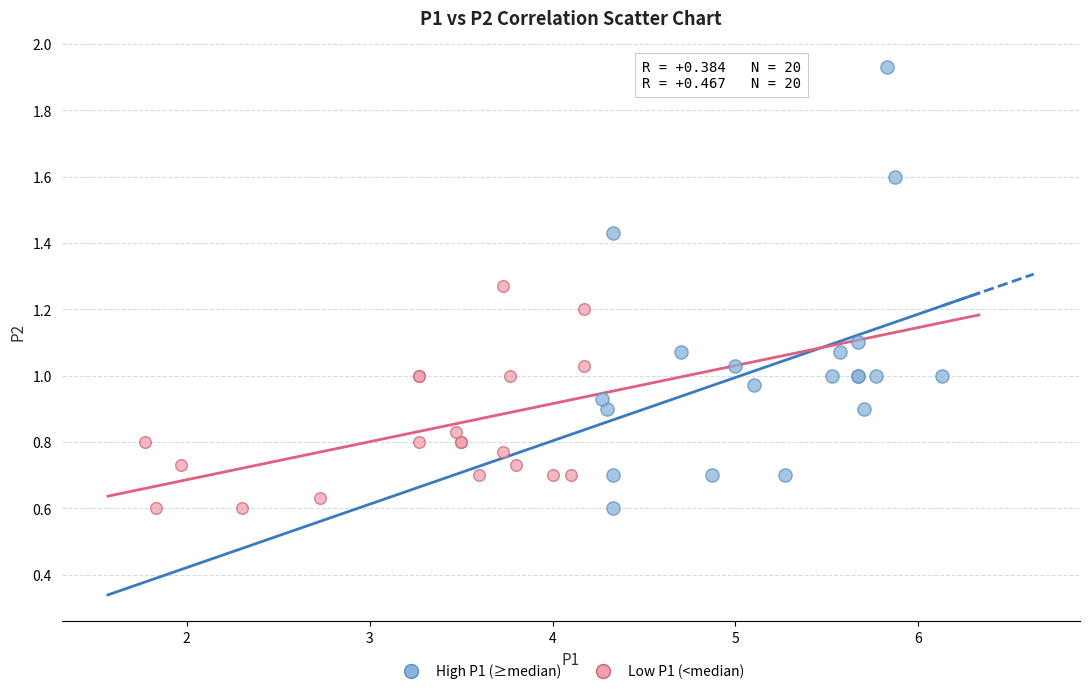

What are all the series names shown in the legend?

High P1 (≥median), Low P1 (<median)